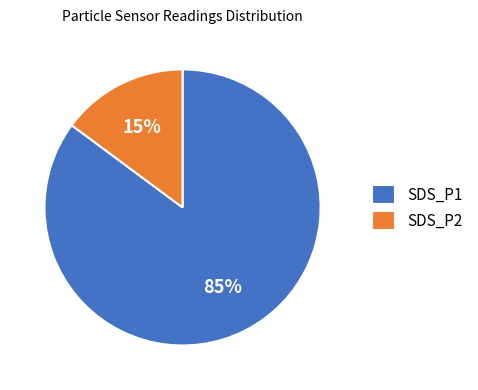

Is it true that SDS_P2 is 28% of the pie?

False